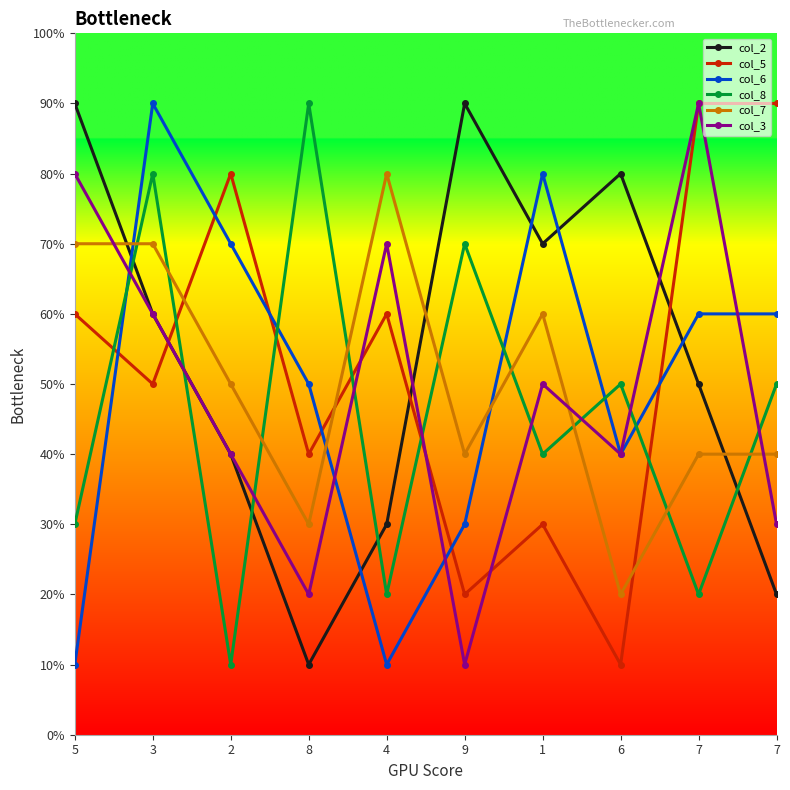

Reading left to right, extract all data points from this chart.

col_2: 5=9	3=6	2=4	8=1	4=3	9=9	1=7	6=8	7=5	7=2
col_5: 5=6	3=5	2=8	8=4	4=6	9=2	1=3	6=1	7=9	7=9
col_6: 5=1	3=9	2=7	8=5	4=1	9=3	1=8	6=4	7=6	7=6
col_8: 5=3	3=8	2=1	8=9	4=2	9=7	1=4	6=5	7=2	7=5
col_7: 5=7	3=7	2=5	8=3	4=8	9=4	1=6	6=2	7=4	7=4
col_3: 5=8	3=6	2=4	8=2	4=7	9=1	1=5	6=4	7=9	7=3